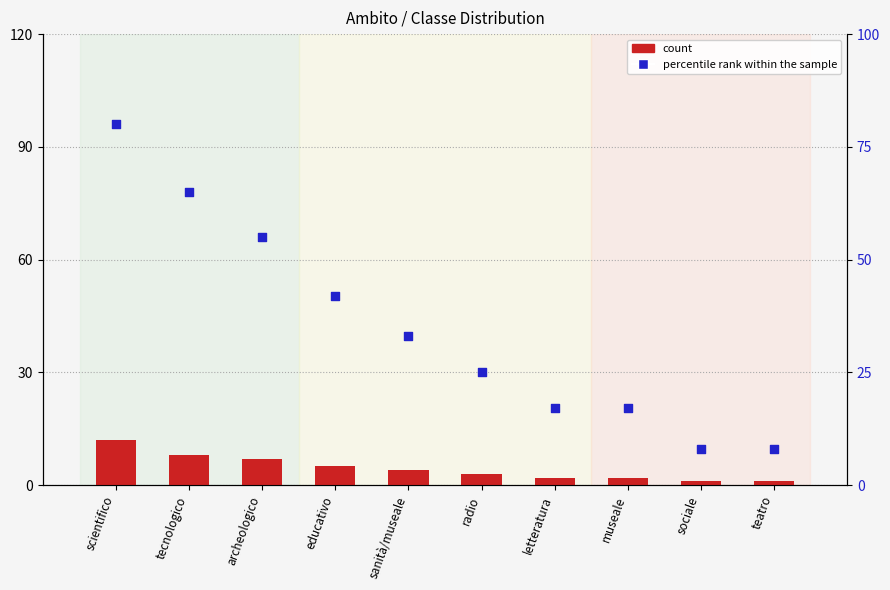

Which series reaches the maximum Y coordinate?

percentile rank within the sample